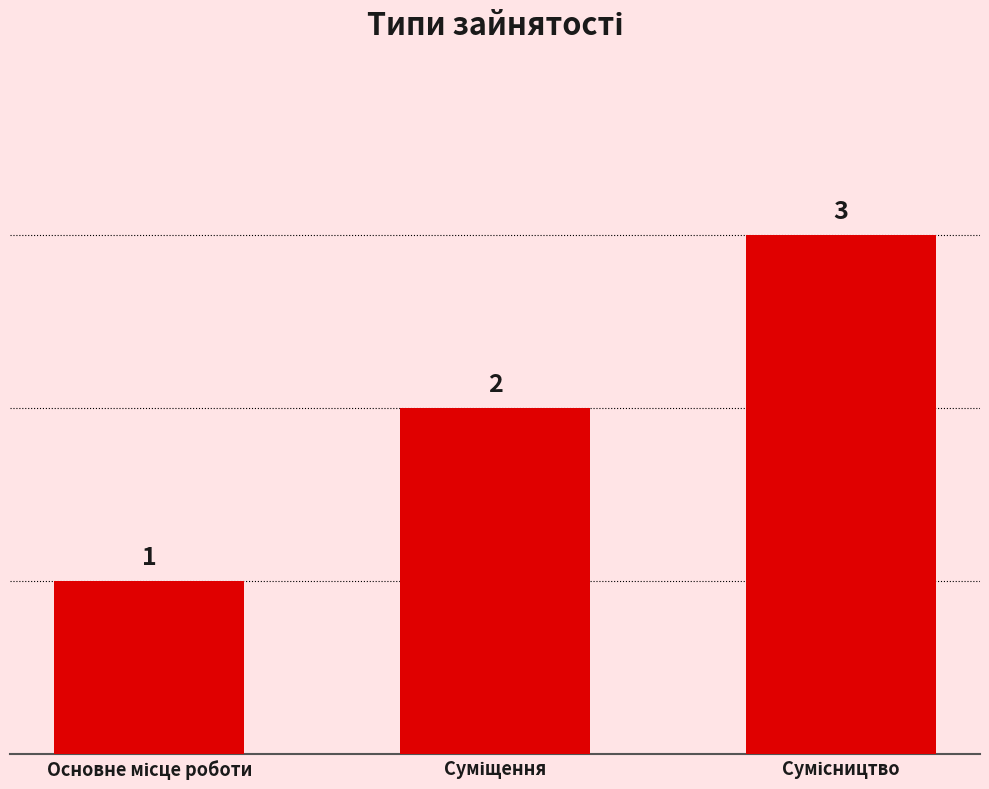

Count the values in the range 1 to 3.

3